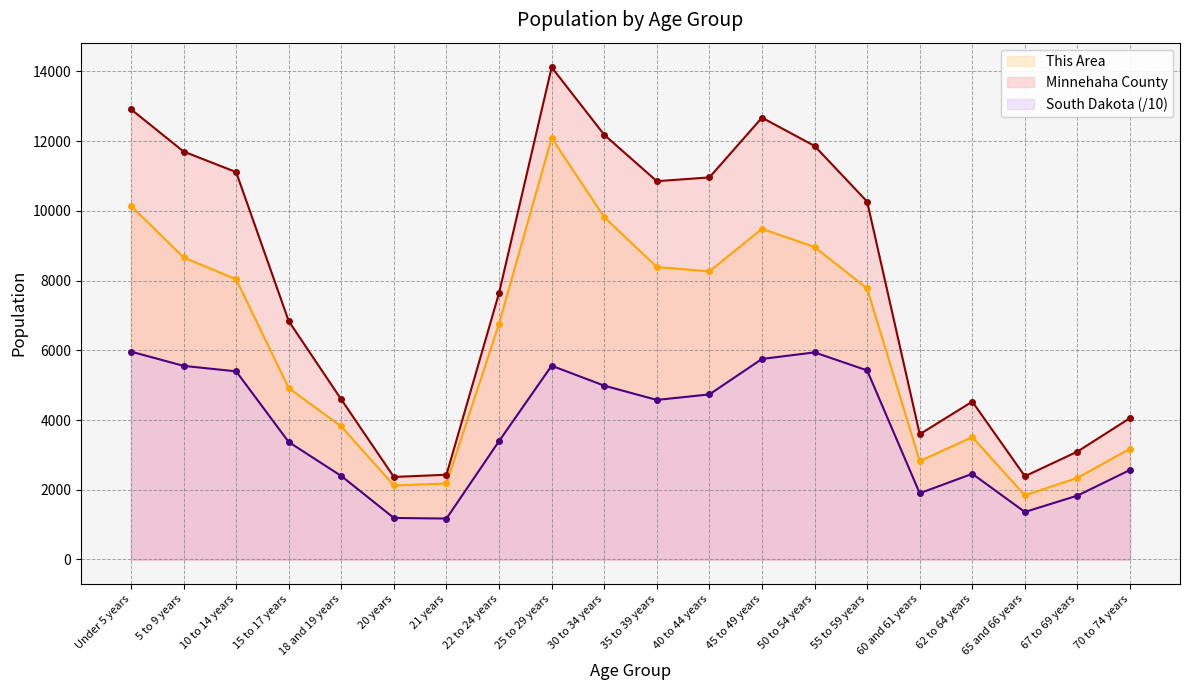

At how many categories does at least one series exceed 7437?

11